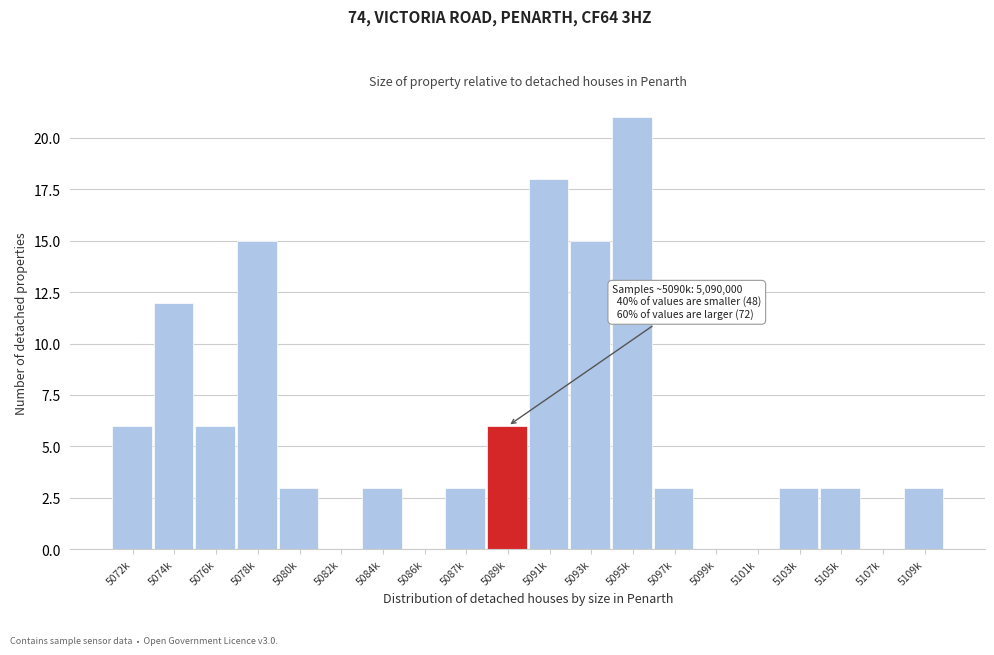

Reading left to right, transcribe all the data shown in this chart.

5072k=6	5074k=12	5076k=6	5078k=15	5080k=3	5082k=0	5084k=3	5086k=0	5087k=3	5089k=6	5091k=18	5093k=15	5095k=21	5097k=3	5099k=0	5101k=0	5103k=3	5105k=3	5107k=0	5109k=3